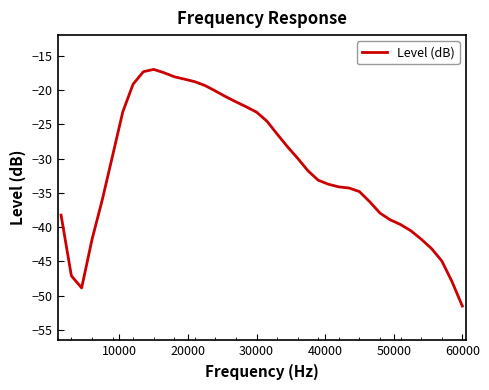

What is the difference between the maximum and minimum values?

34.5